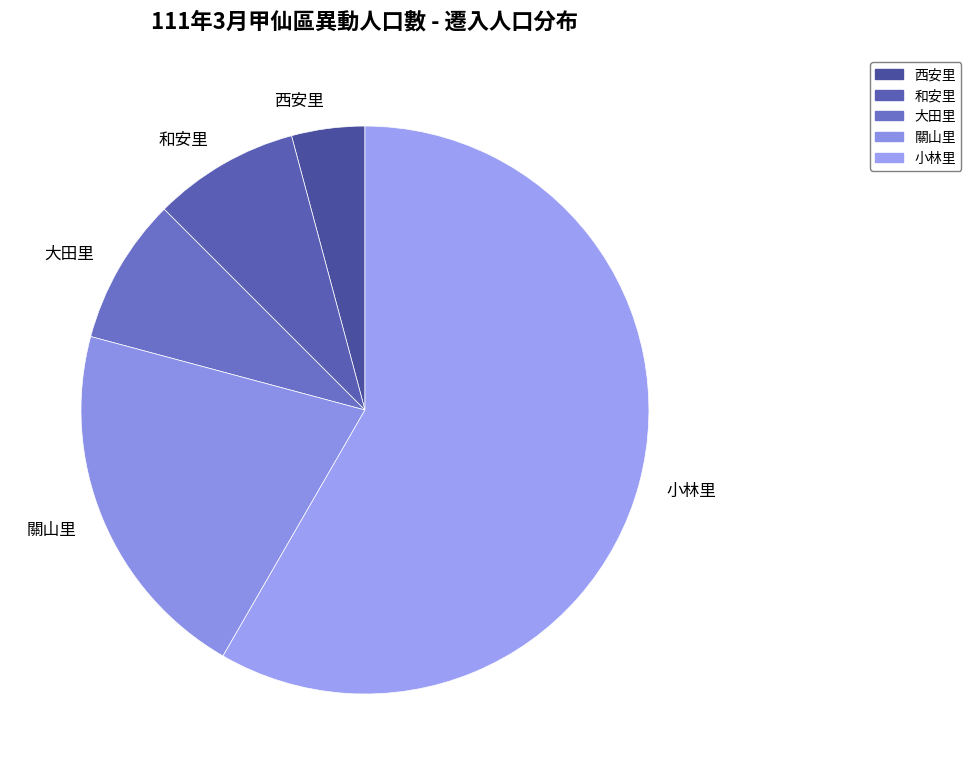

What is the largest slice in the pie chart?

小林里